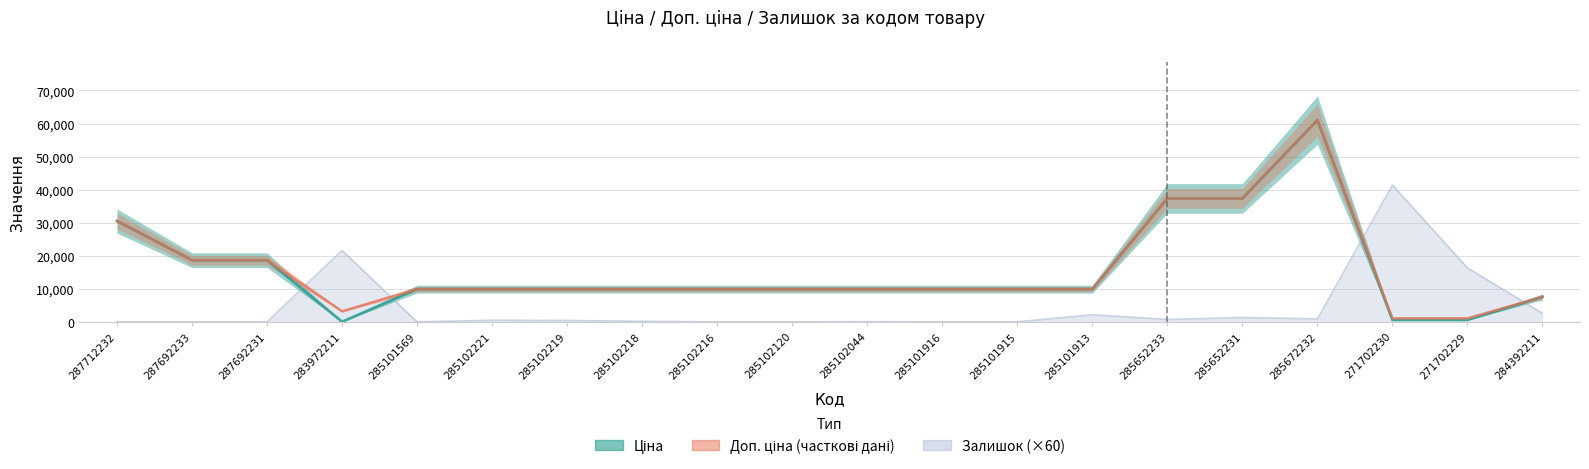

At how many categories does at least one series exceed 46008?

1